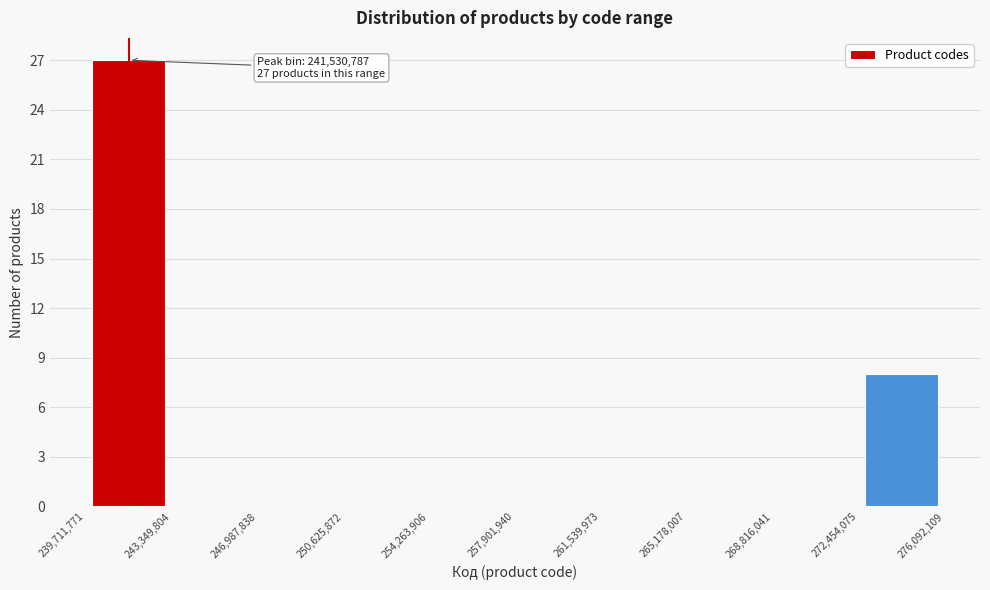

Over which range of the x-axis is the bar tallest?

239,711,771 to 243,349,804